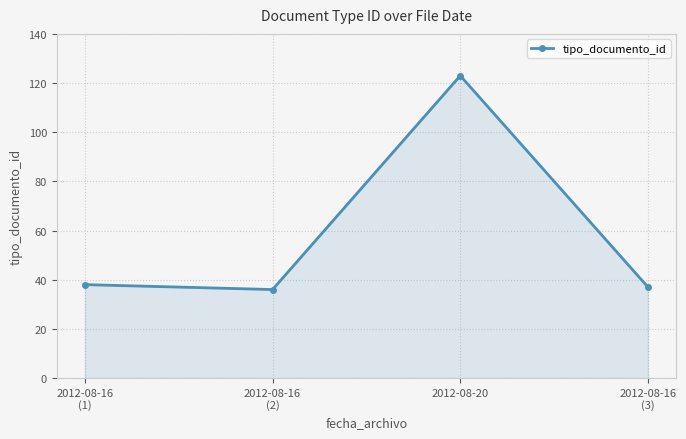

What is the difference between the maximum and second lowest values?

86